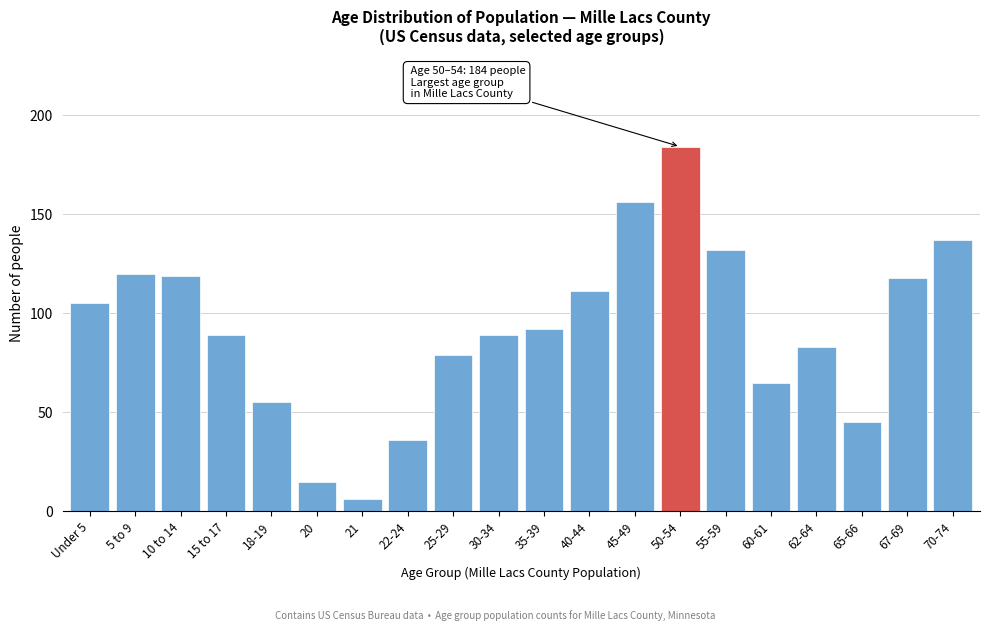

Reading right to left, what are all the values shown in this chart?

70-74=137	67-69=118	65-66=45	62-64=83	60-61=65	55-59=132	50-54=184	45-49=156	40-44=111	35-39=92	30-34=89	25-29=79	22-24=36	21=6	20=15	18-19=55	15 to 17=89	10 to 14=119	5 to 9=120	Under 5=105